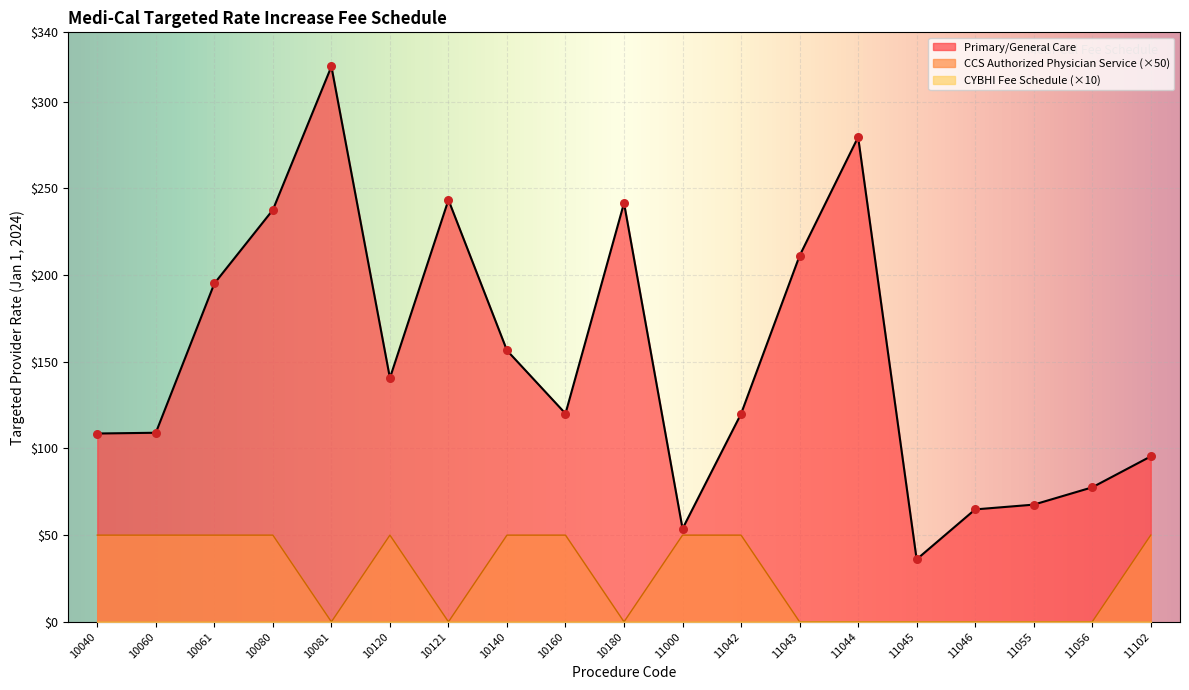

What is the total value across all series at 10160?

170.1